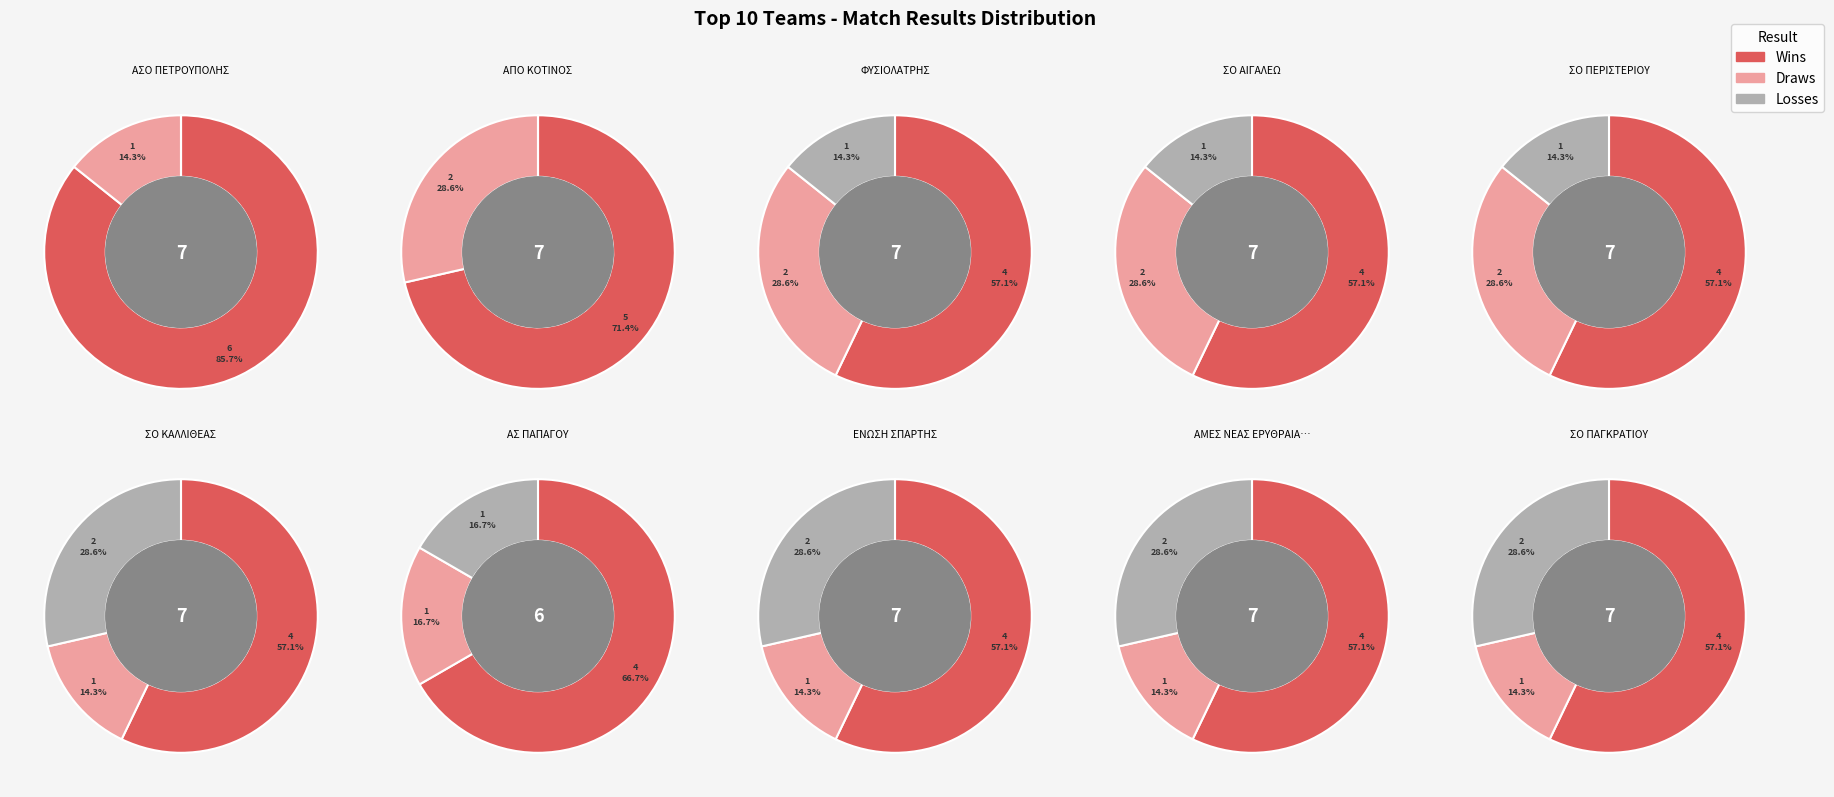

Is it true that ΕΝΩΣΗ ΣΠΑΡΤΗΣ is 12% of the pie?

False